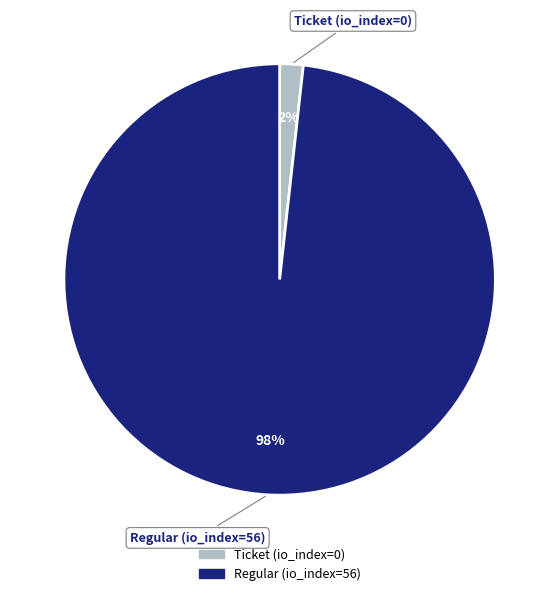

How many segments does this pie chart have?

2